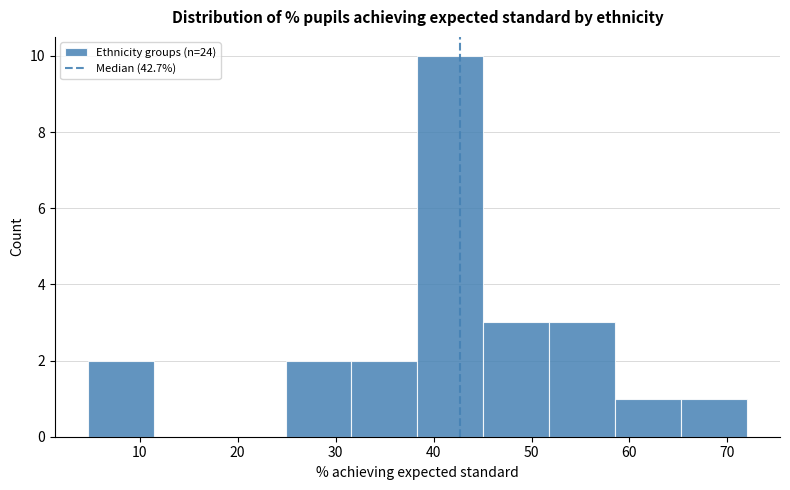

Reading left to right, list every bar in this chart as the range it spans on the x-axis followed by its height. Neither the bar edges nor the heights are printed on the chart, so give them approximately, as read against the axes.

5 to 11: 2
11 to 18: 0
18 to 25: 0
25 to 32: 2
32 to 38: 2
38 to 45: 10
45 to 52: 3
52 to 59: 3
59 to 65: 1
65 to 72: 1